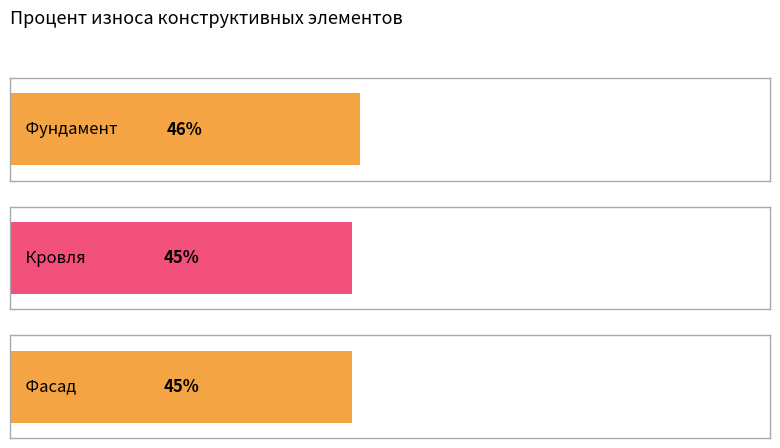

What is the difference between the values at Фундамент and Фасад?

1